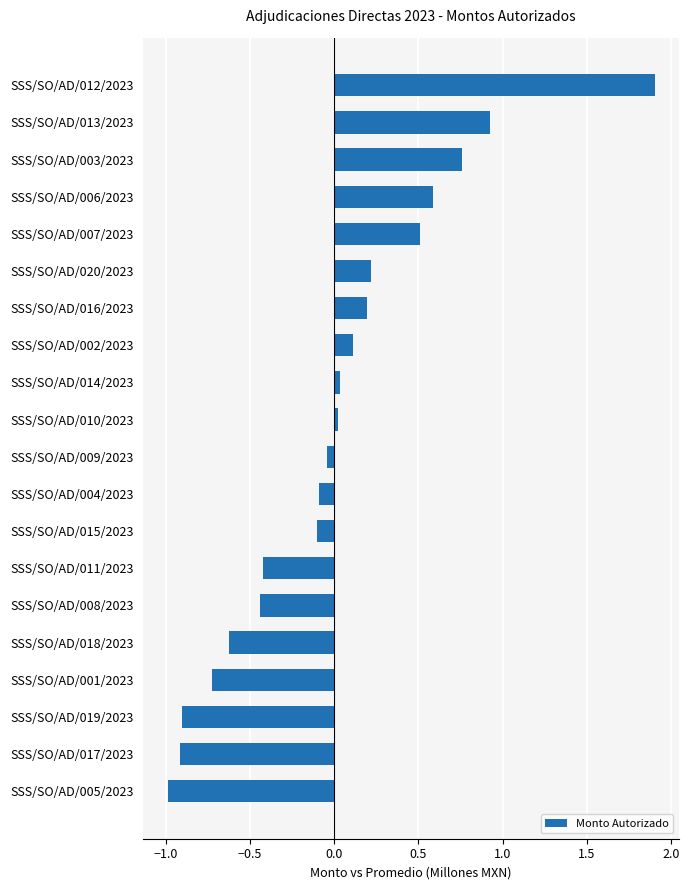

What is the change in value from SSS/SO/AD/007/2023 to SSS/SO/AD/019/2023?

-1.4